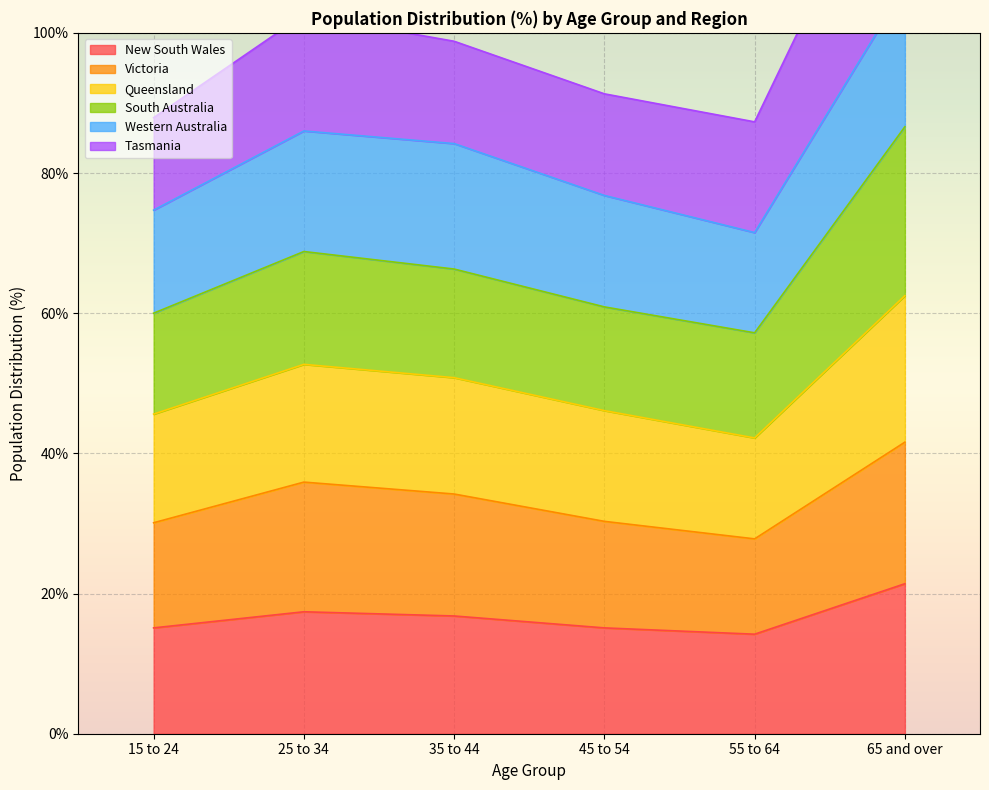

How many data points does each series have?

6